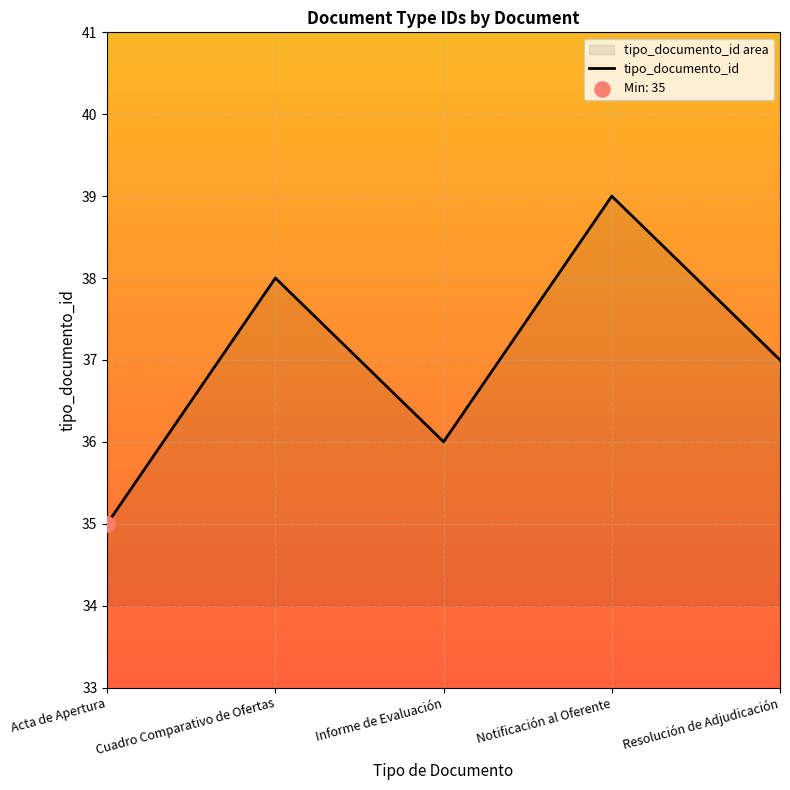

Which has a higher value, Notificación al Oferente or Cuadro Comparativo de Ofertas?

Notificación al Oferente